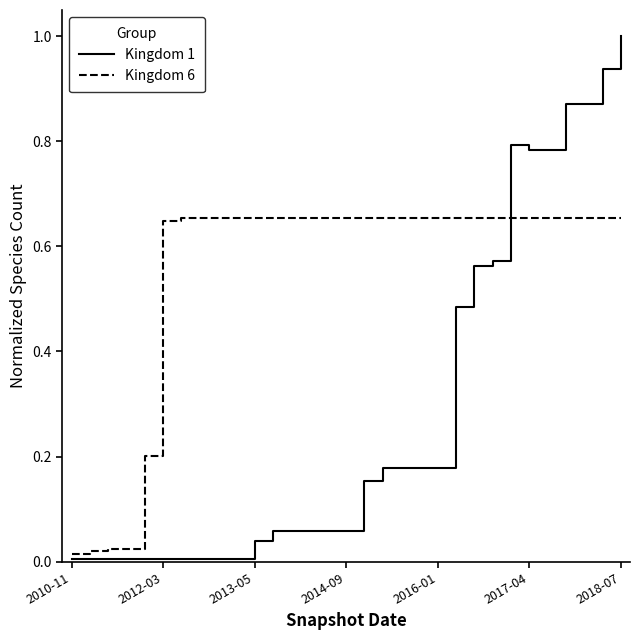

True or false: Kingdom 1 has more than 0 points higher than both neighbors.

True